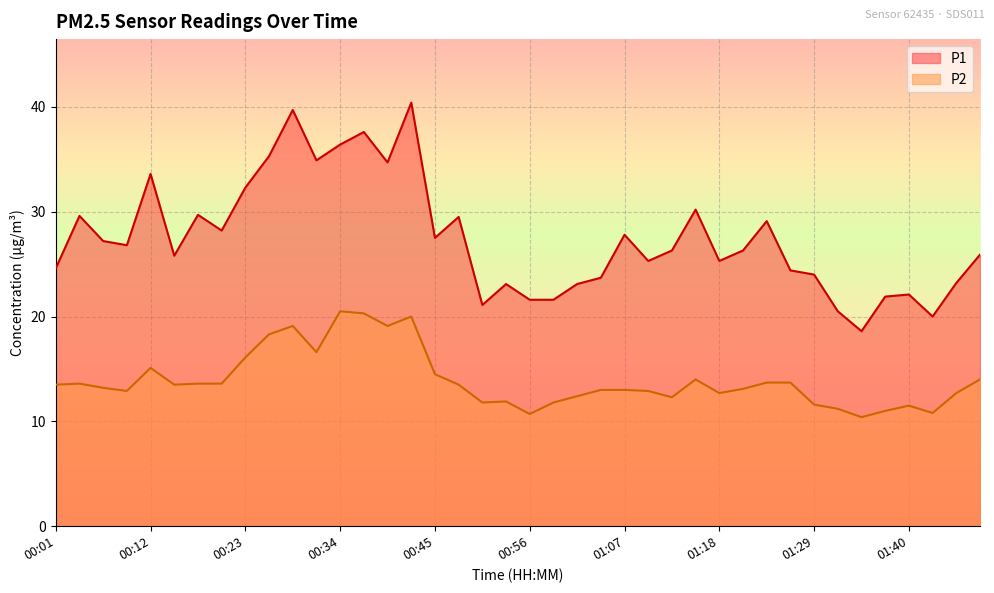

How many data points in P2 are above 13?

22